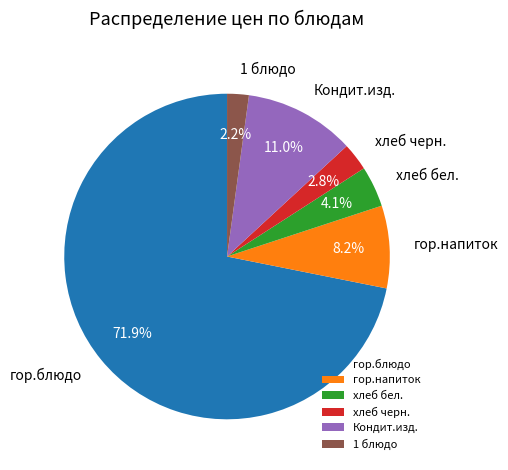

What is the largest slice in the pie chart?

гор.блюдо